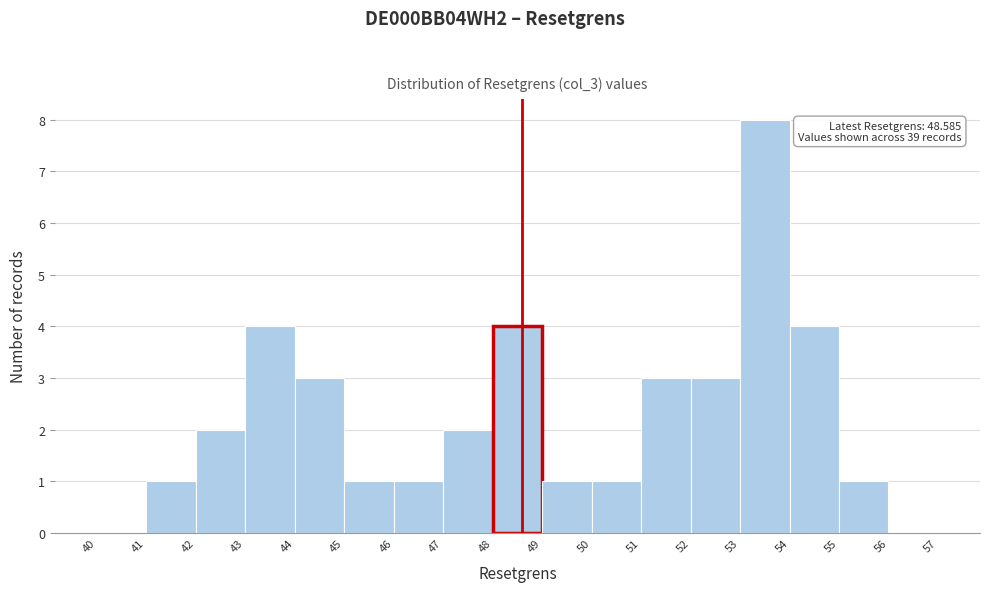

Which range on the x-axis has the tallest bar?

53 to 54